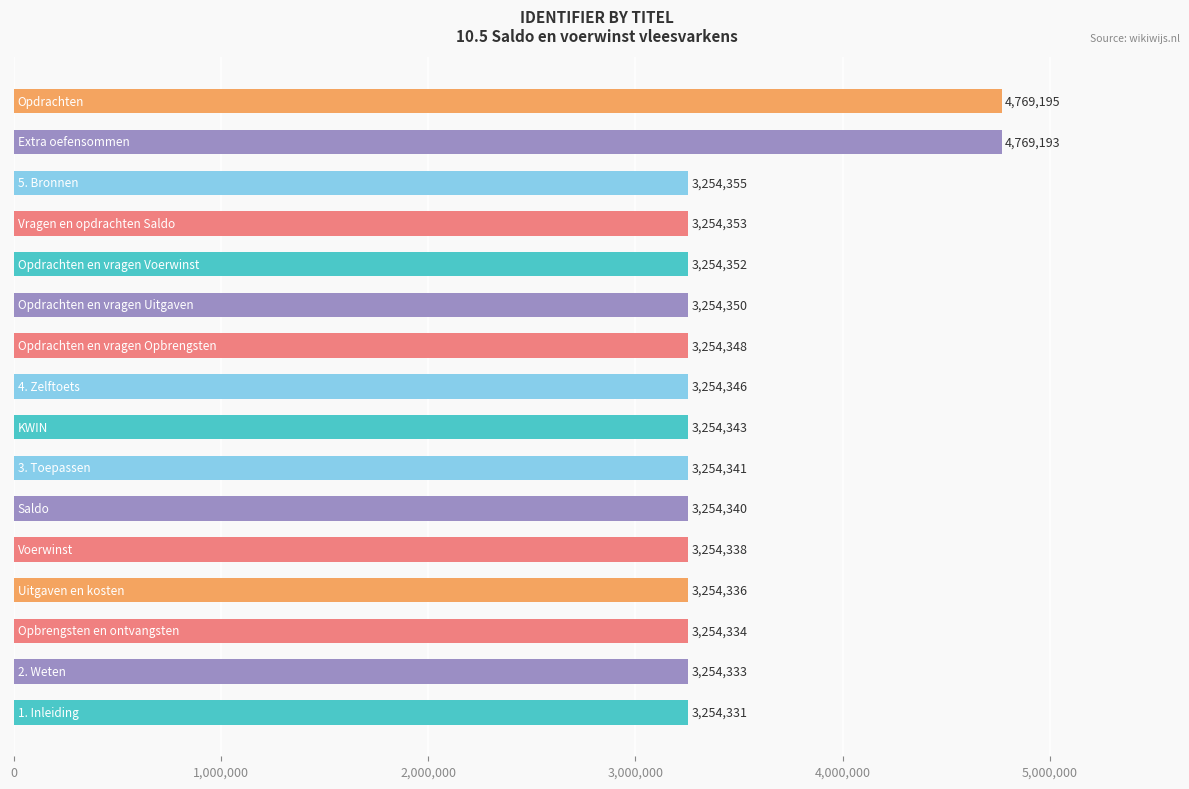

Reading bottom to top, what are all the values shown in this chart?

3254331	3254333	3254334	3254336	3254338	3254340	3254341	3254343	3254346	3254348	3254350	3254352	3254353	3254355	4769193	4769195